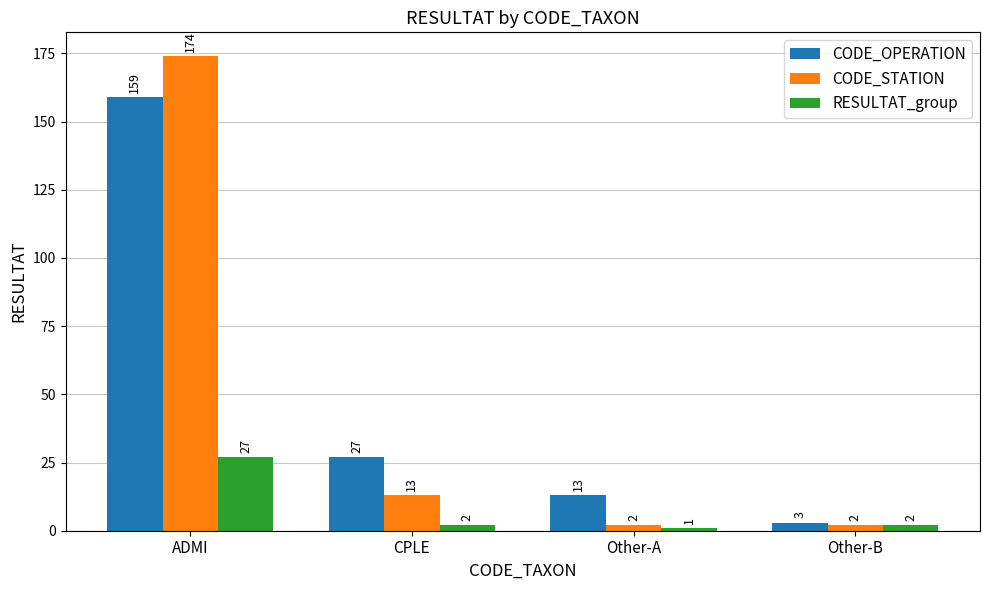

True or false: CODE_STATION has a value of 174 at ADMI.

True